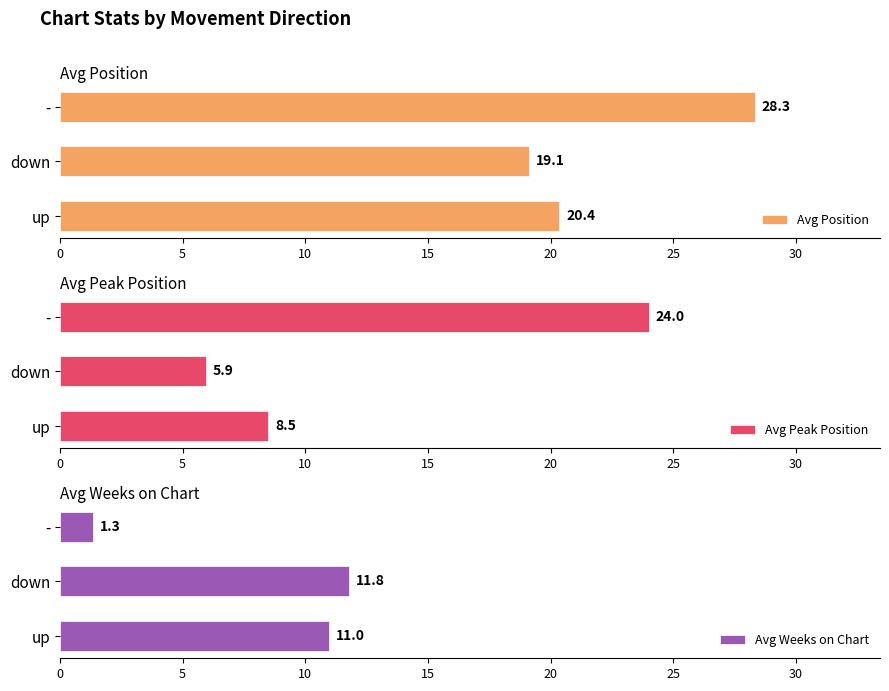

At which label is Avg Position closest to 23?

up